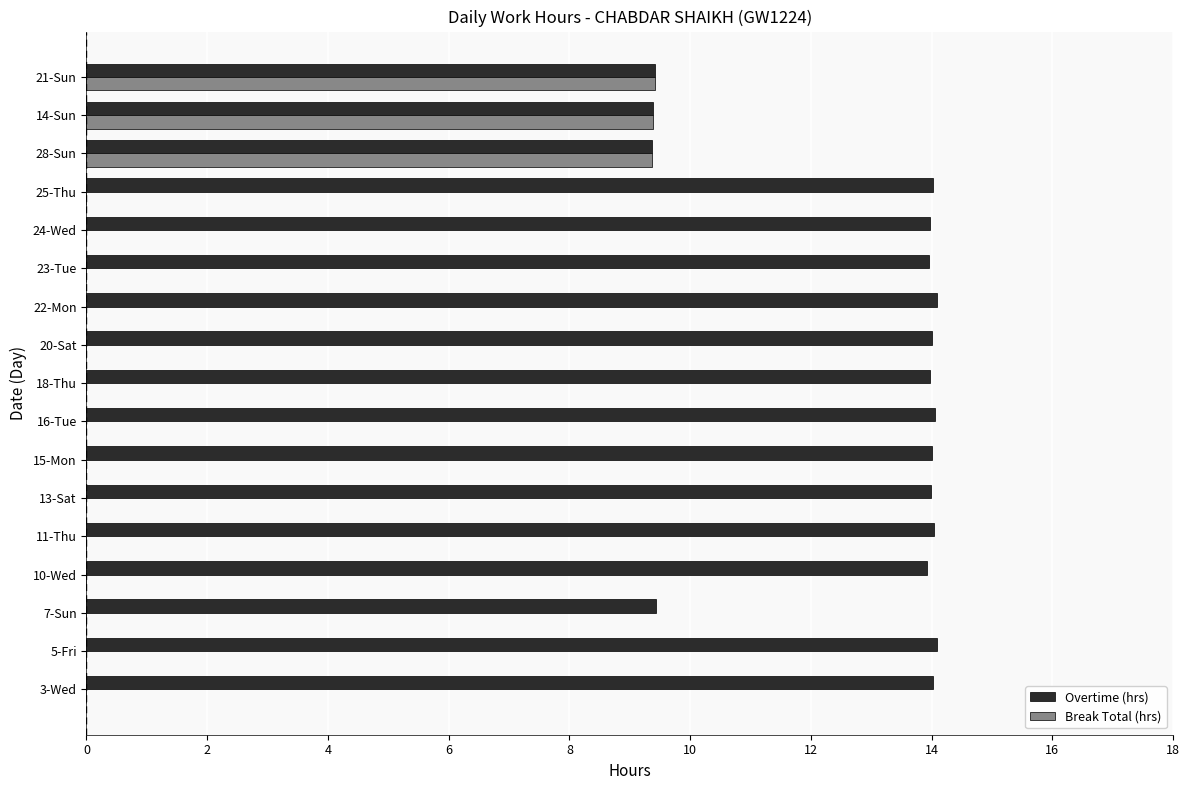

Which series has the largest total across all categories?

Overtime (hrs)